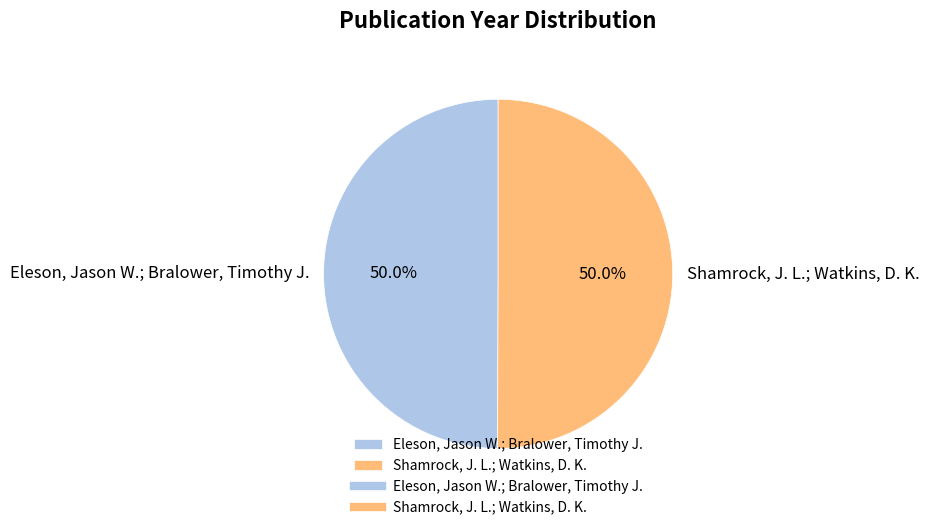

How many slices are in this pie chart?

2